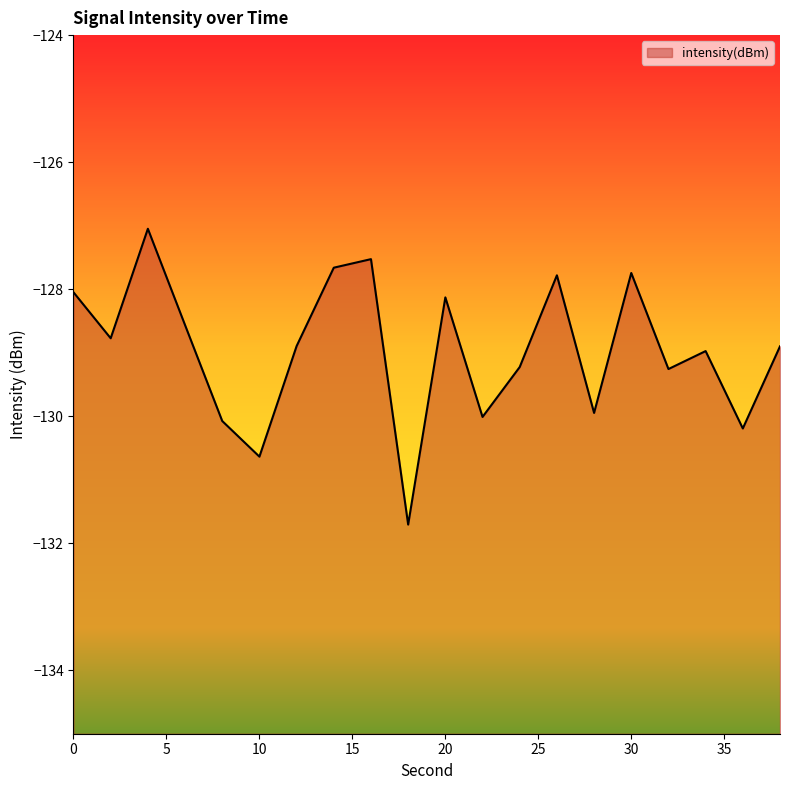

Reading left to right, what are all the values shown in this chart?

0=-128.0	2=-128.8	4=-127.0	6=-128.6	8=-130.1	10=-130.6	12=-128.9	14=-127.7	16=-127.5	18=-131.7	20=-128.1	22=-130.0	24=-129.2	26=-127.8	28=-129.9	30=-127.7	32=-129.3	34=-129.0	36=-130.2	38=-128.9